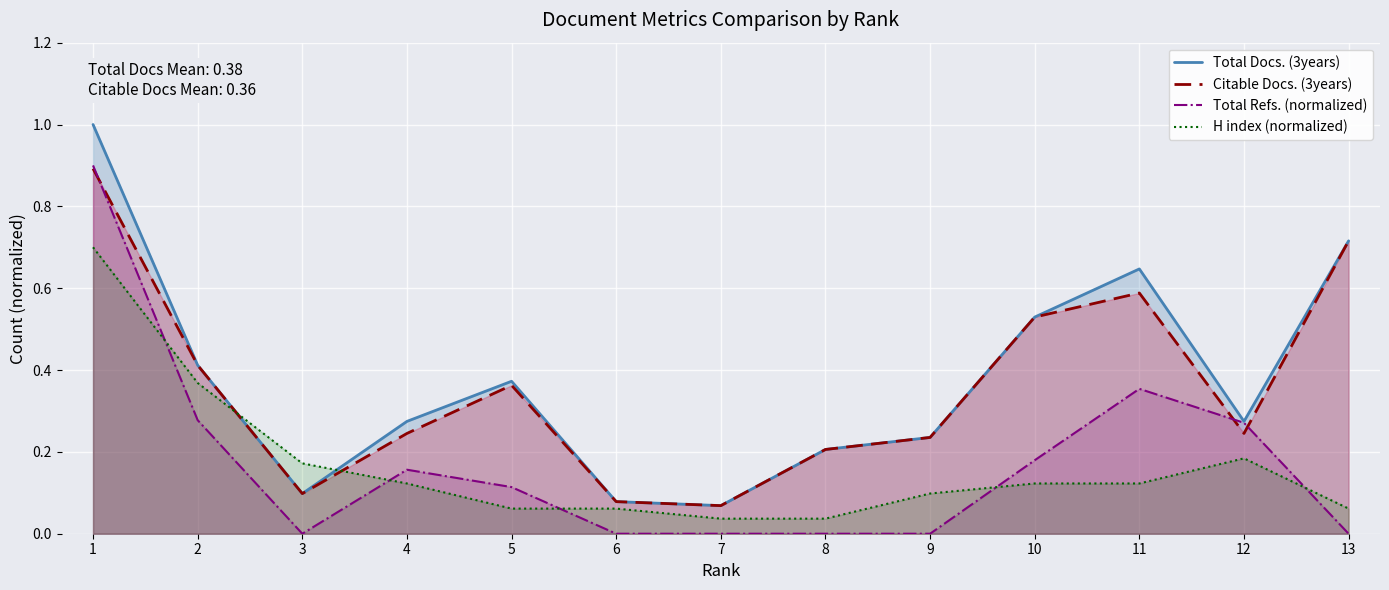

What is the difference between the maximum and minimum values in the Total Docs. (3years) series?

0.9